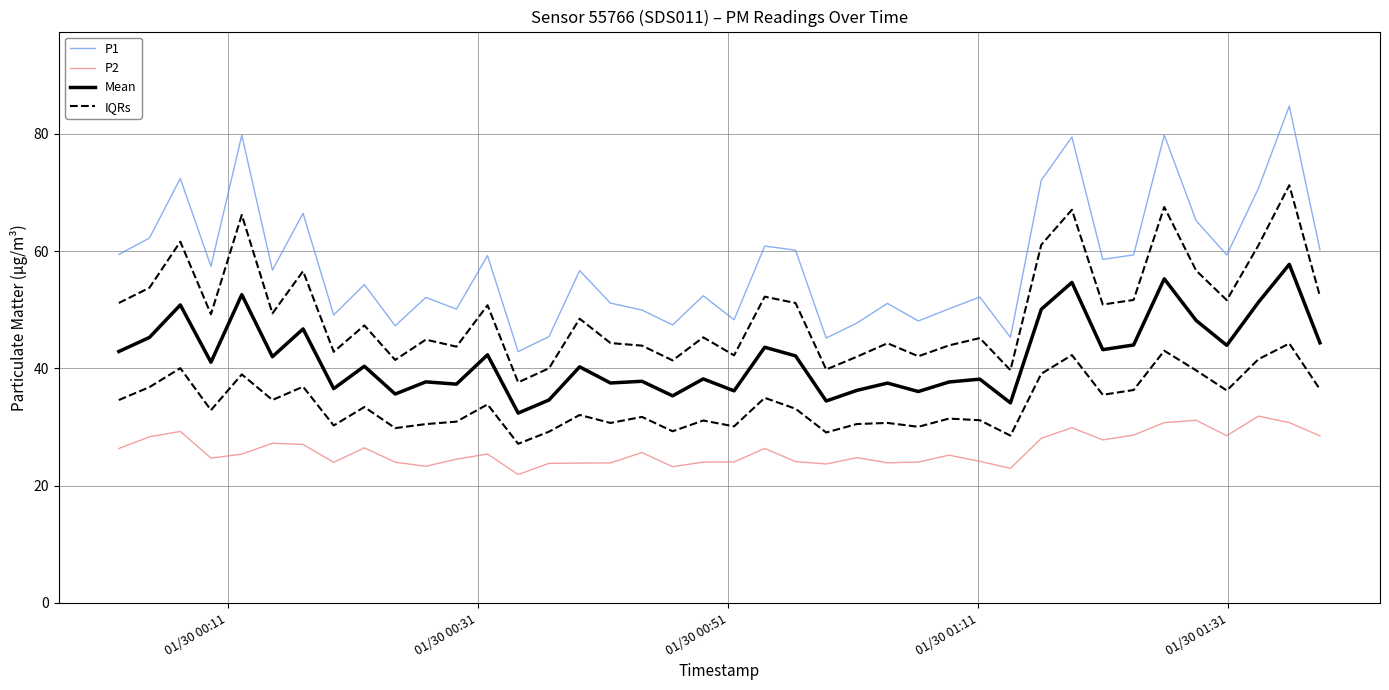

Reading right to left, extract all data points from this chart.

P1: 60.2	84.7	70.7	59.3	65.2	79.8	59.4	58.6	79.4	72.1	45.3	52.2	50.1	48.1	51.1	47.7	45.2	60.1	60.9	48.3	52.4	47.4	50.0	51.1	56.7	45.4	42.9	59.2	50.1	52.1	47.2	54.3	49.1	66.4	56.8	79.8	57.4	72.4	62.2	59.4
P2: 28.5	30.8	31.9	28.5	31.1	30.8	28.6	27.8	29.9	28.1	22.9	24.1	25.2	24.0	23.9	24.8	23.7	24.1	26.4	24.1	24.0	23.2	25.6	23.9	23.9	23.8	21.9	25.4	24.5	23.3	24.0	26.4	24.0	27.0	27.2	25.4	24.7	29.2	28.3	26.3
Mean: 44.4	57.7	51.3	43.9	48.2	55.3	44.0	43.2	54.7	50.1	34.1	38.2	37.7	36.0	37.5	36.2	34.4	42.1	43.6	36.2	38.2	35.3	37.8	37.5	40.3	34.6	32.4	42.3	37.3	37.7	35.6	40.4	36.5	46.7	42.0	52.6	41.0	50.8	45.3	42.9
IQRs: 52.3	71.2	61.0	51.6	56.7	67.5	51.7	50.9	67.0	61.1	39.7	45.2	43.9	42.1	44.3	42.0	39.8	51.1	52.2	42.2	45.3	41.4	43.9	44.3	48.5	40.0	37.6	50.8	43.7	44.9	41.4	47.3	42.8	56.6	49.4	66.2	49.2	61.6	53.7	51.1